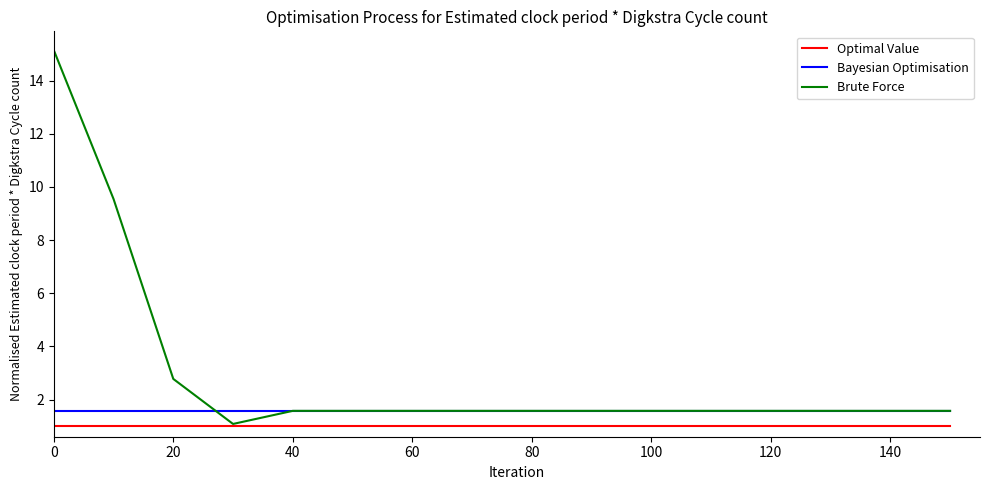

Which series has the largest total across all categories?

Brute Force